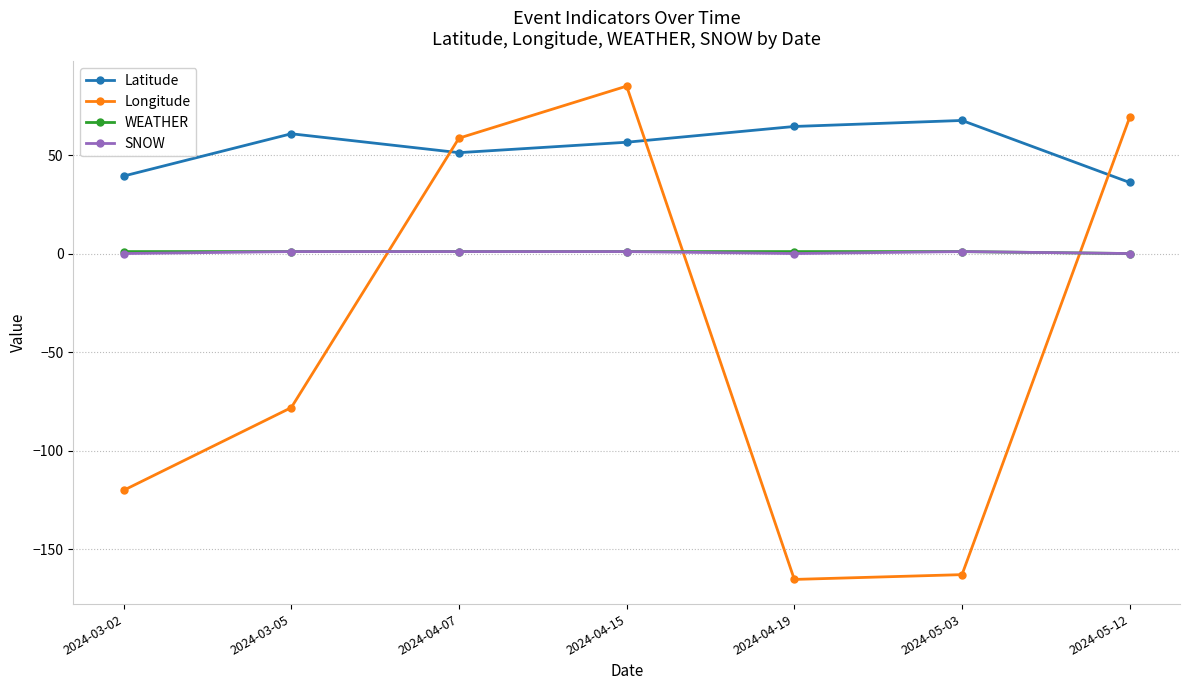

At which label does Longitude reach its peak?

2024-04-15